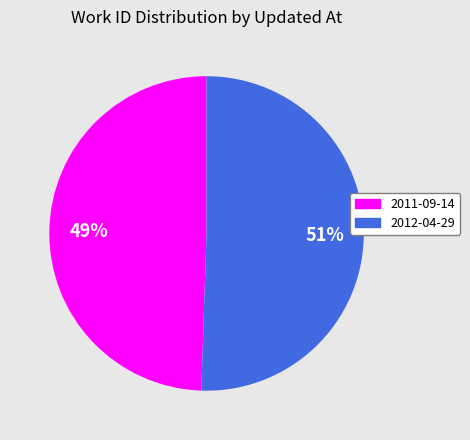

To the nearest percent, what is the average slice percentage?

50%